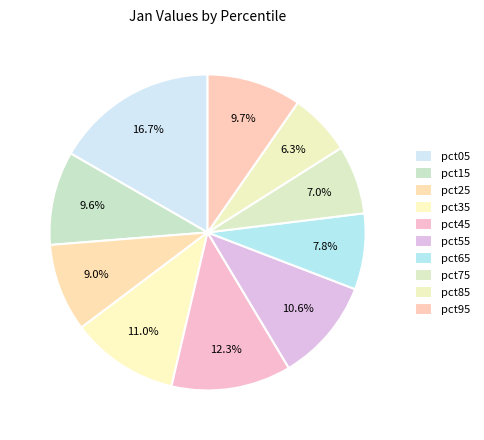

To the nearest percent, what is the difference between the pct85 and pct55 slice percentages?

4%